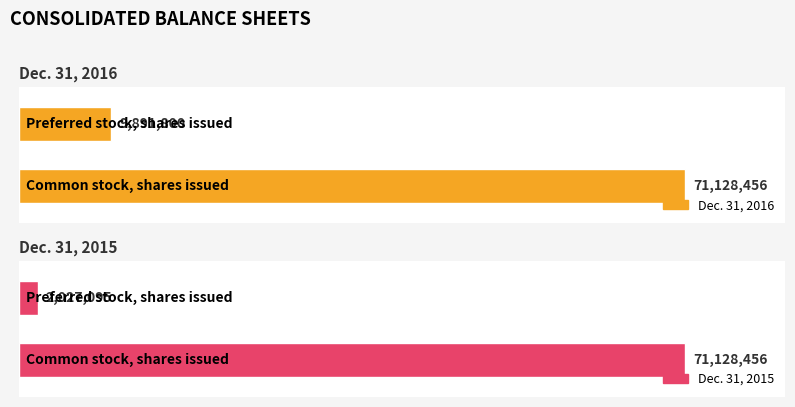

What is the difference between the Dec. 31, 2015 values at Preferred stock, shares issued and Common stock, shares issued?

69101361